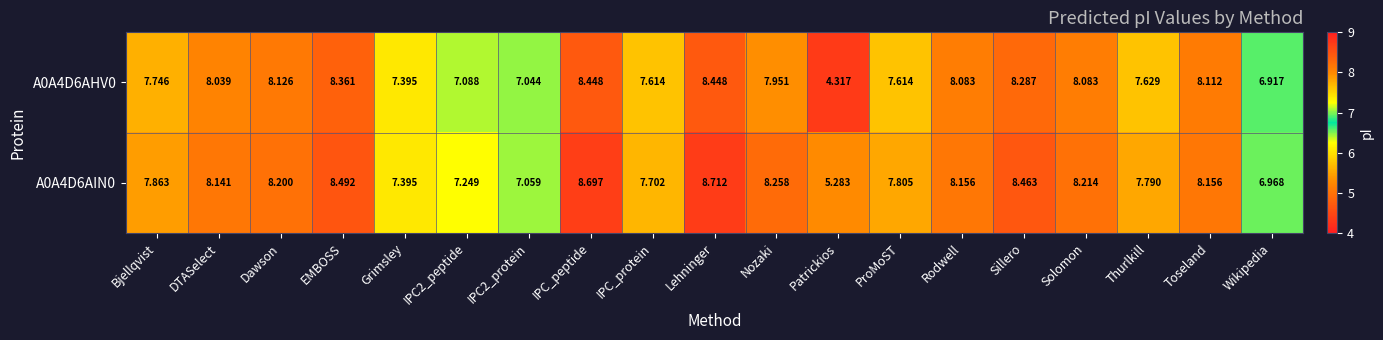

At which category is the sum across all series the highest?

Lehninger